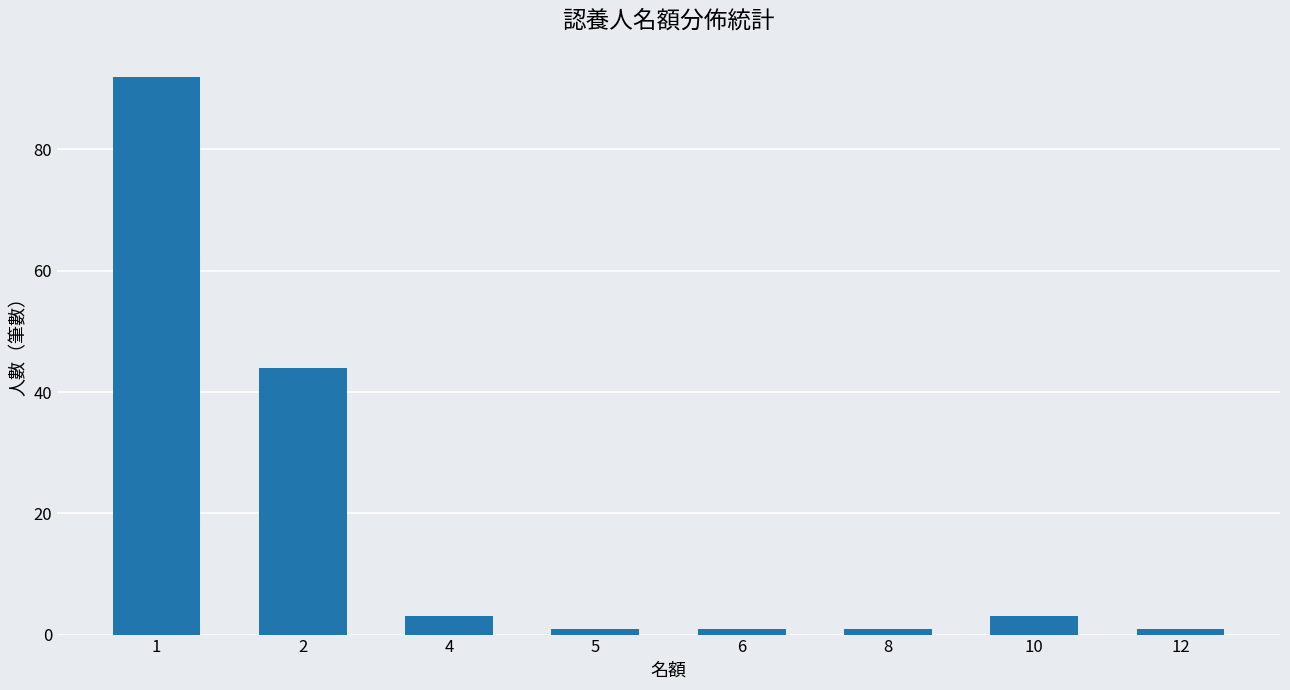

What is the value of the 3rd bar from the left?

3